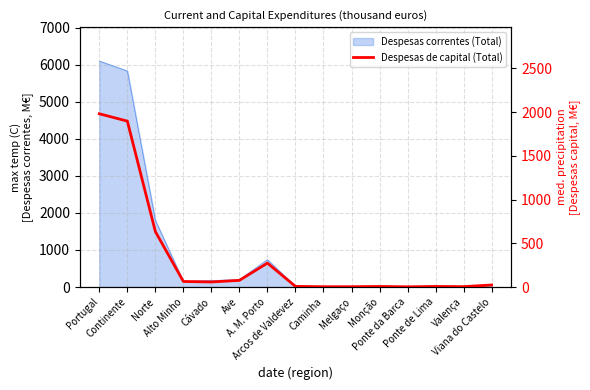

Between Ponte de Lima and Continente, which is larger?

Continente